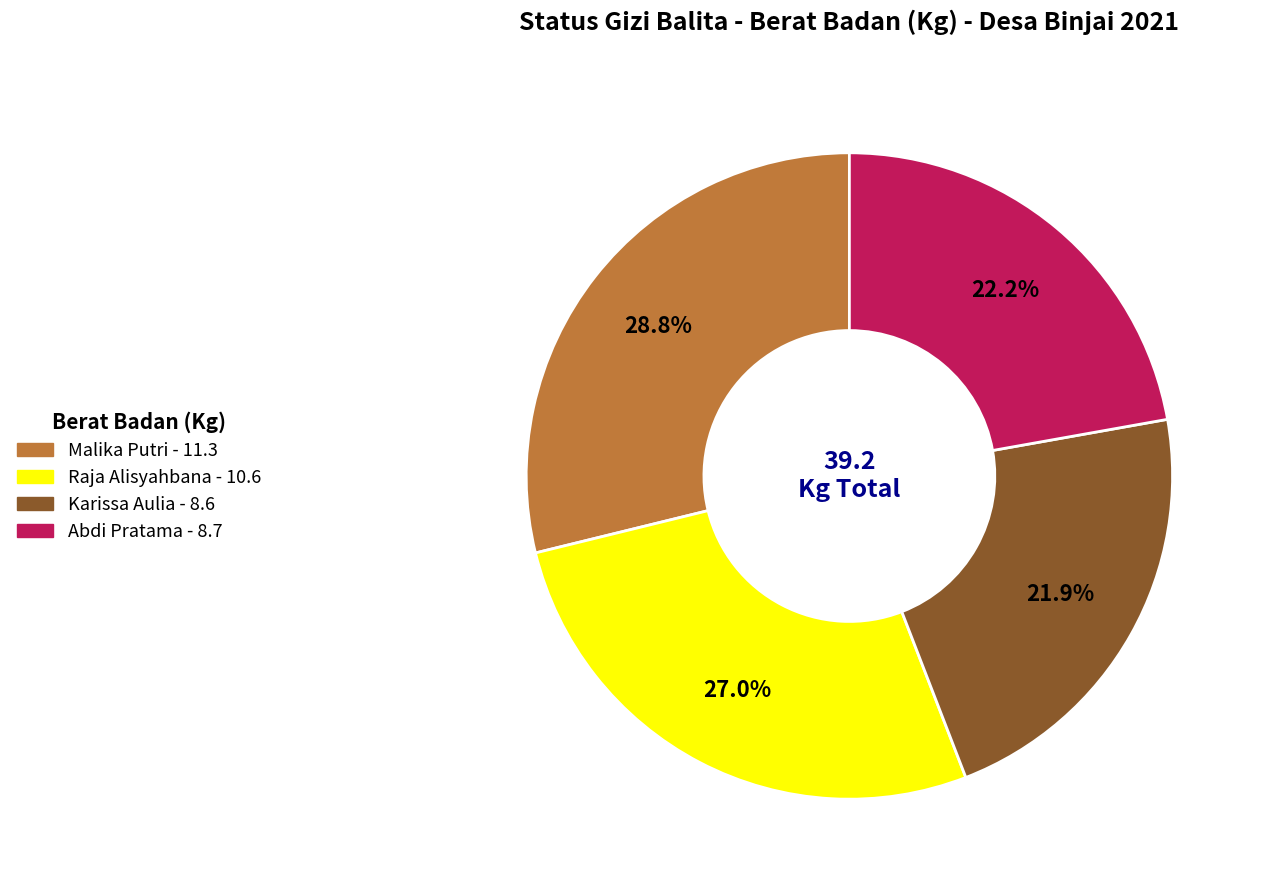

To the nearest percent, what is the difference between the Abdi Pratama and Malika Putri slice percentages?

7%